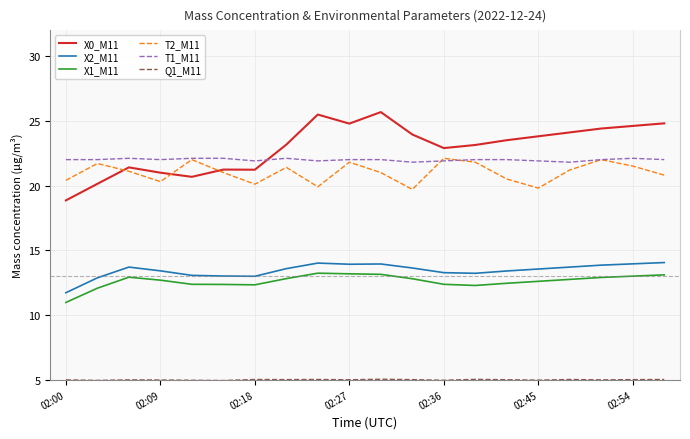

True or false: X1_M11 and X0_M11 intersect in this chart.

False